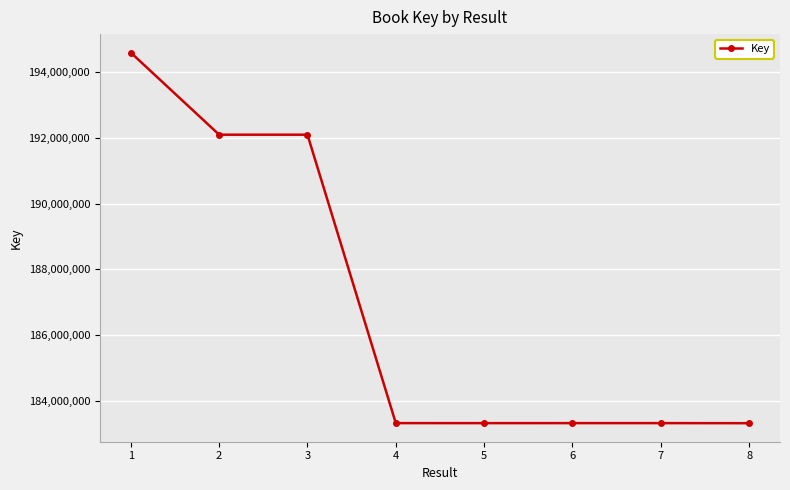

What is the value of the 6th point from the left?

183315865